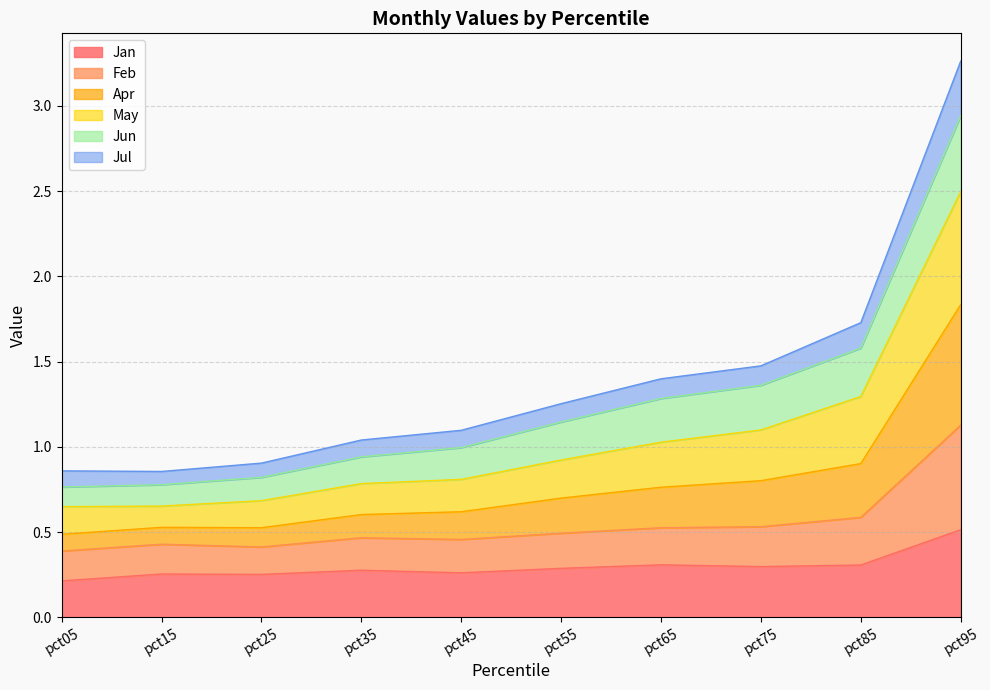

The value of Apr at pct45 is 0.3. True or false?

False